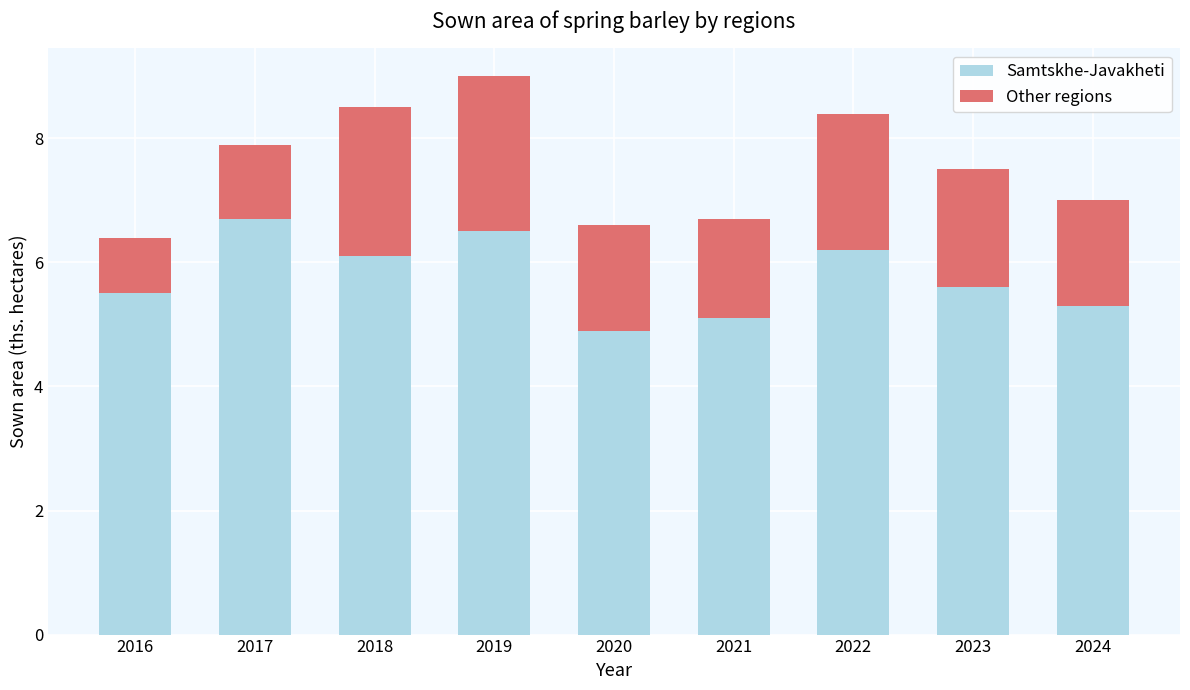

At which category is the sum across all series the highest?

2019